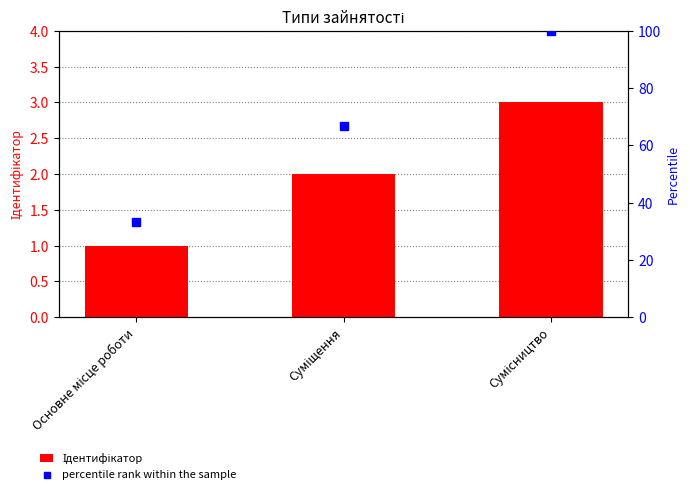

Which series has the widest spread of Y values?

percentile rank within the sample